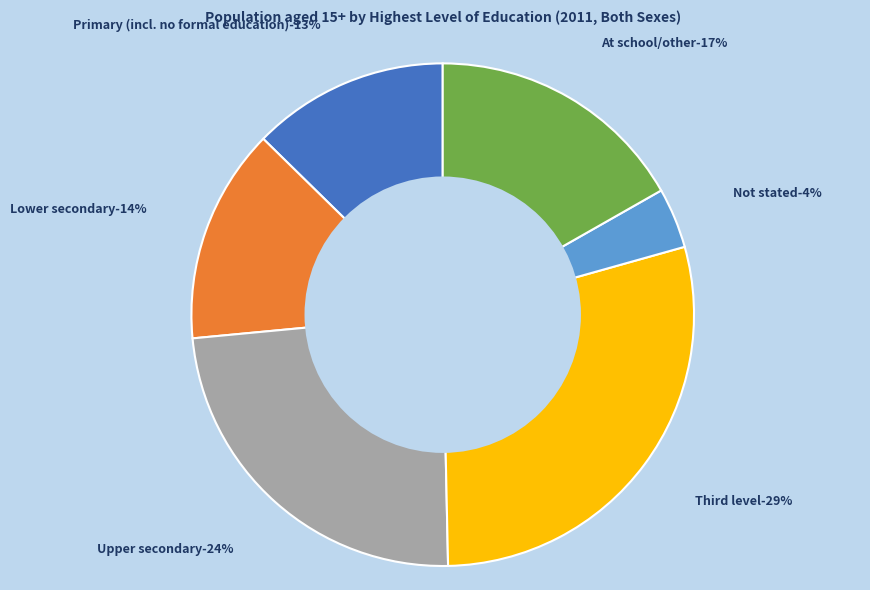

What is the smallest slice in the pie chart?

Not stated